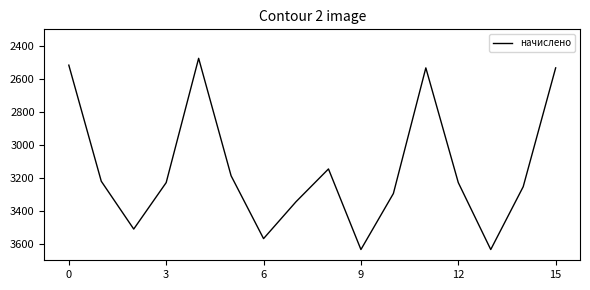

What is the maximum value shown in the chart?

3634.9